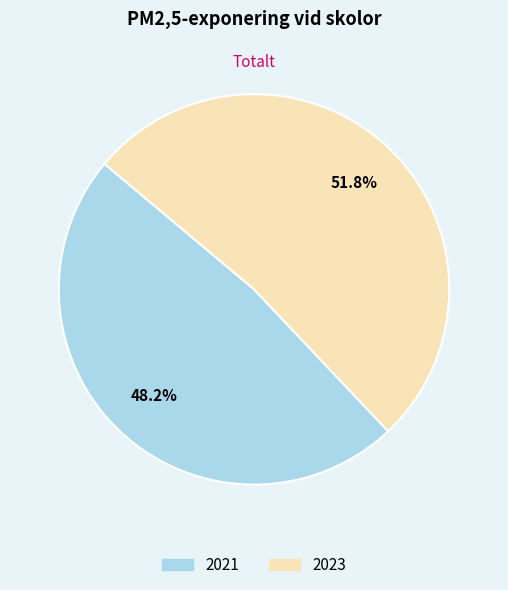

What percentage do 2023 and 2021 together represent?

100.0%